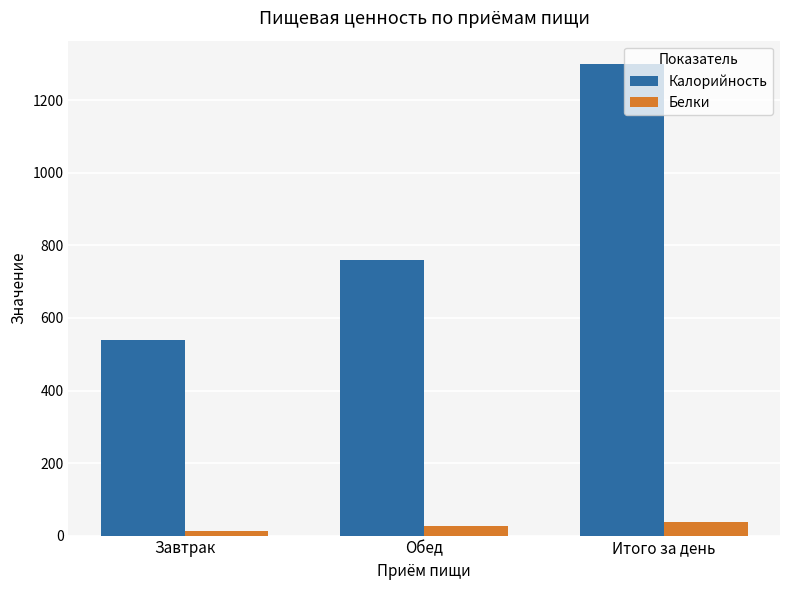

True or false: Калорийность has a value of 1299.7 at Итого за день.

True